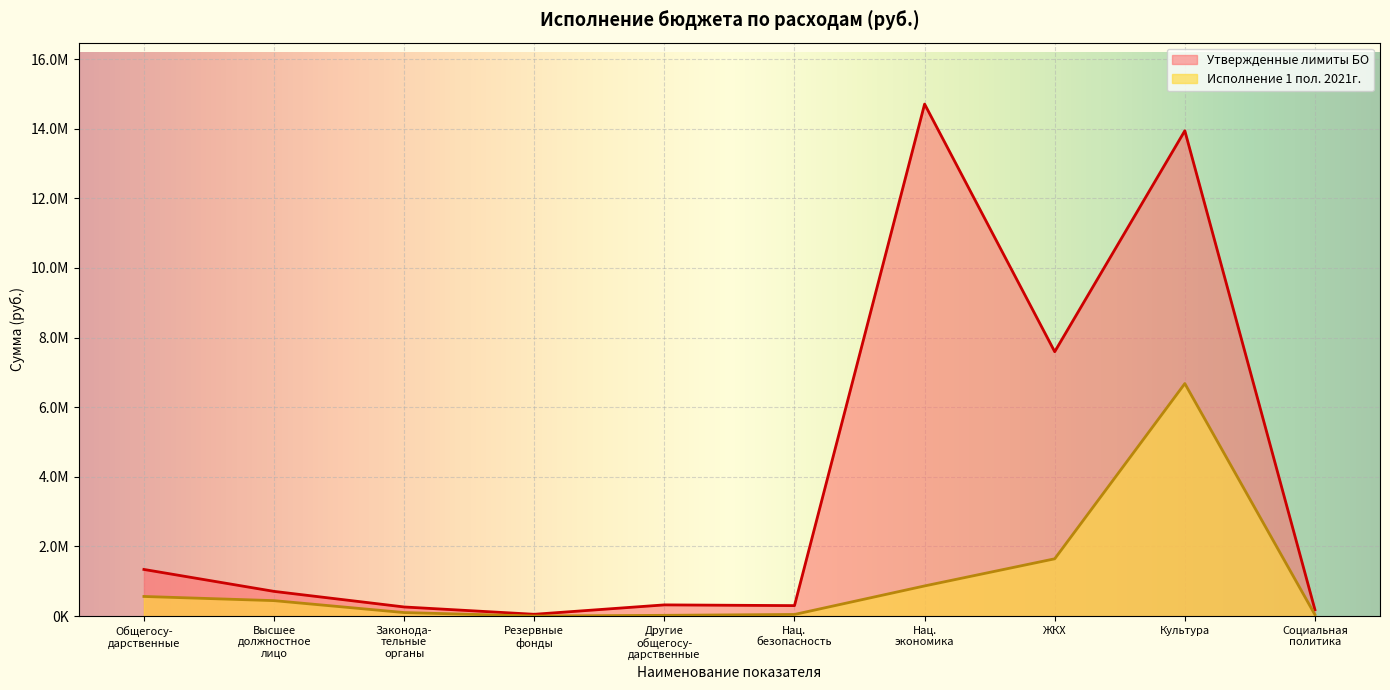

True or false: Утвержденные лимиты БО and Исполнение 1 пол. 2021г. intersect in this chart.

False